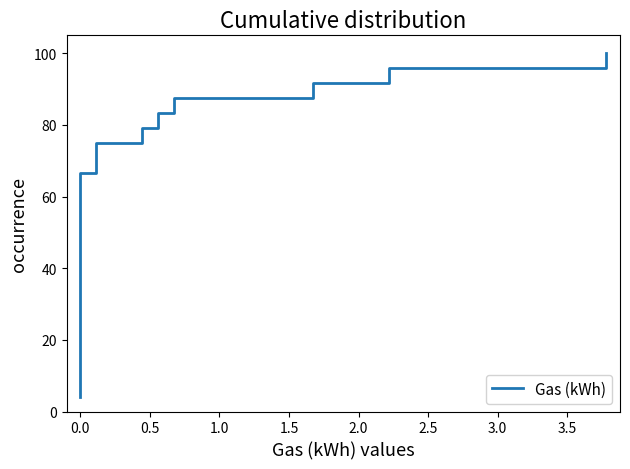

Reading left to right, list all the values displayed in this chart.

4.2	8.3	12.5	16.7	20.8	25.0	29.2	33.3	37.5	41.7	45.8	50.0	54.2	58.3	62.5	66.7	70.8	75.0	79.2	83.3	87.5	91.7	95.8	100.0